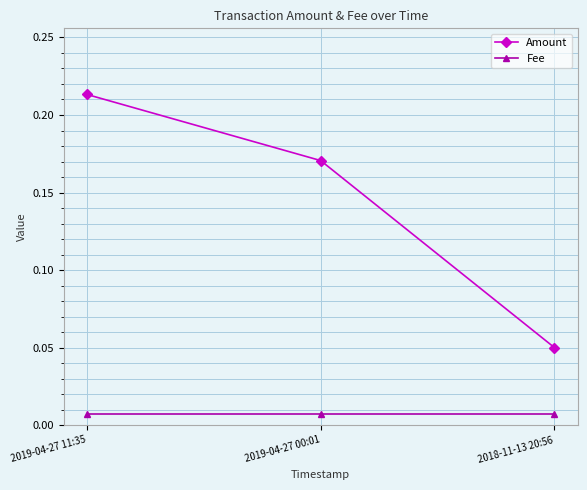

Which series has the largest range (max minus min)?

Amount